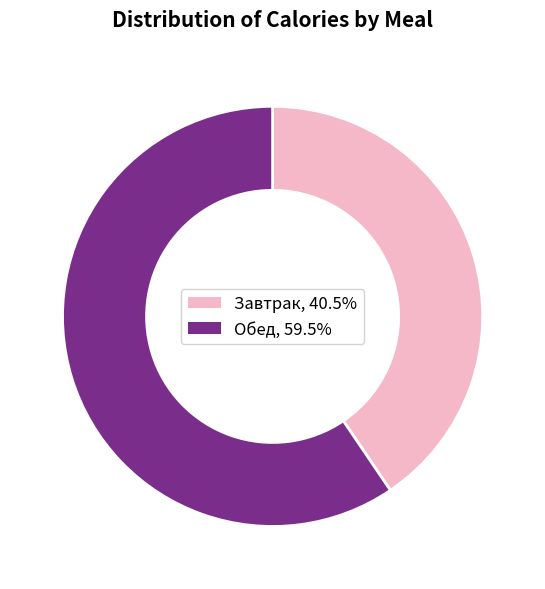

True or false: Завтрак accounts for 55% of the total.

False